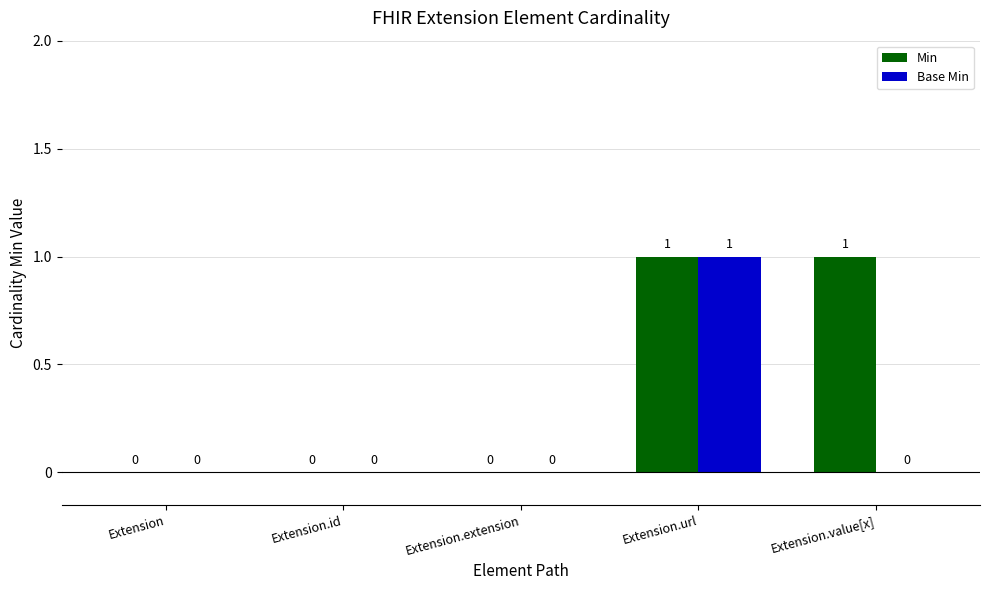

How many data points in Base Min are above 0?

1